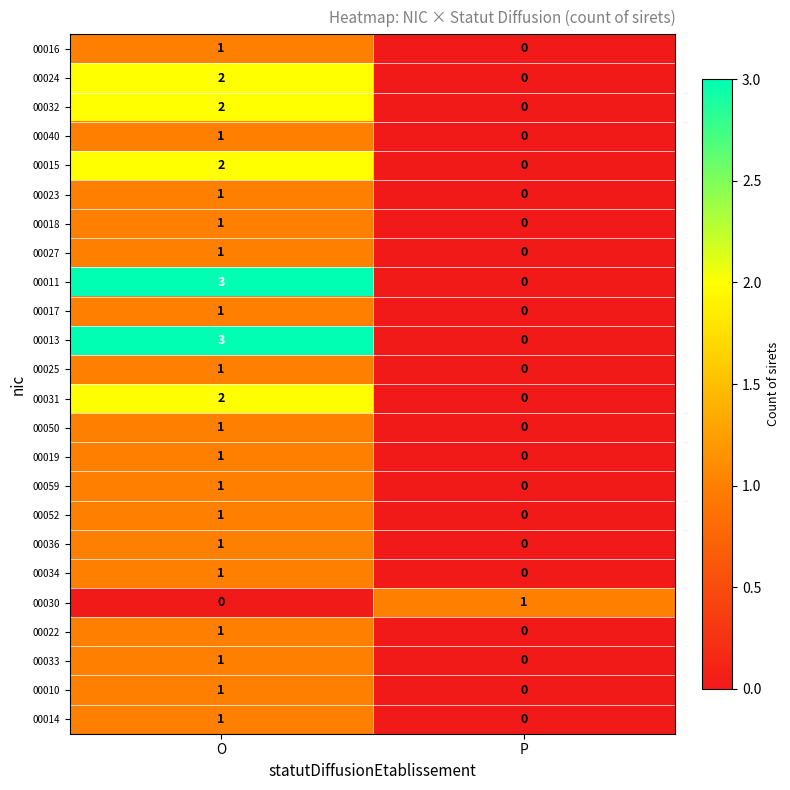

How many distinct data groups are displayed?

24